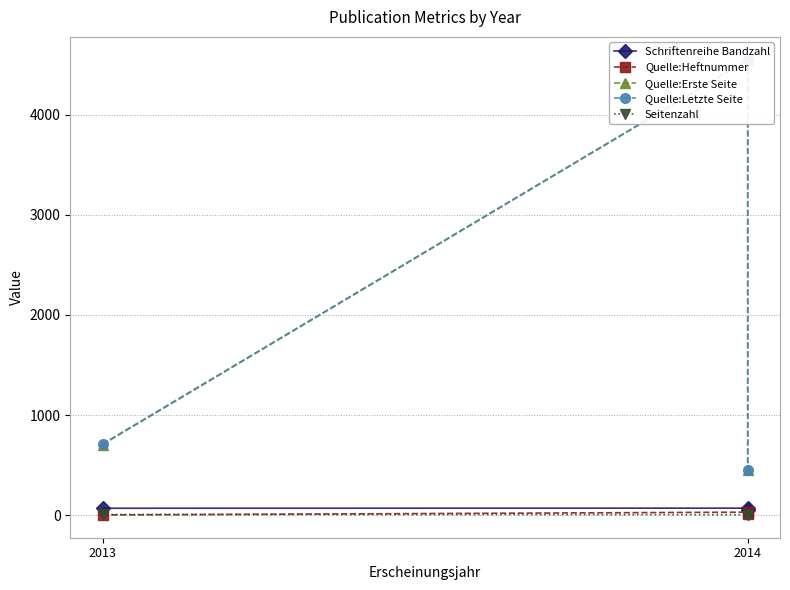

Which series has the widest spread of values?

Quelle:Erste Seite